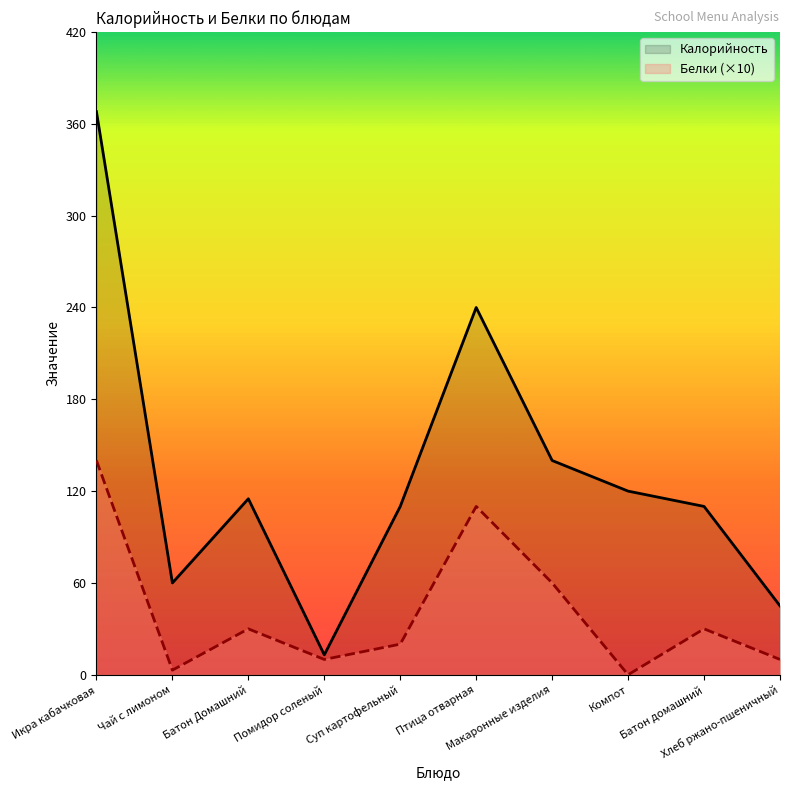

How many lines are shown in the chart?

2